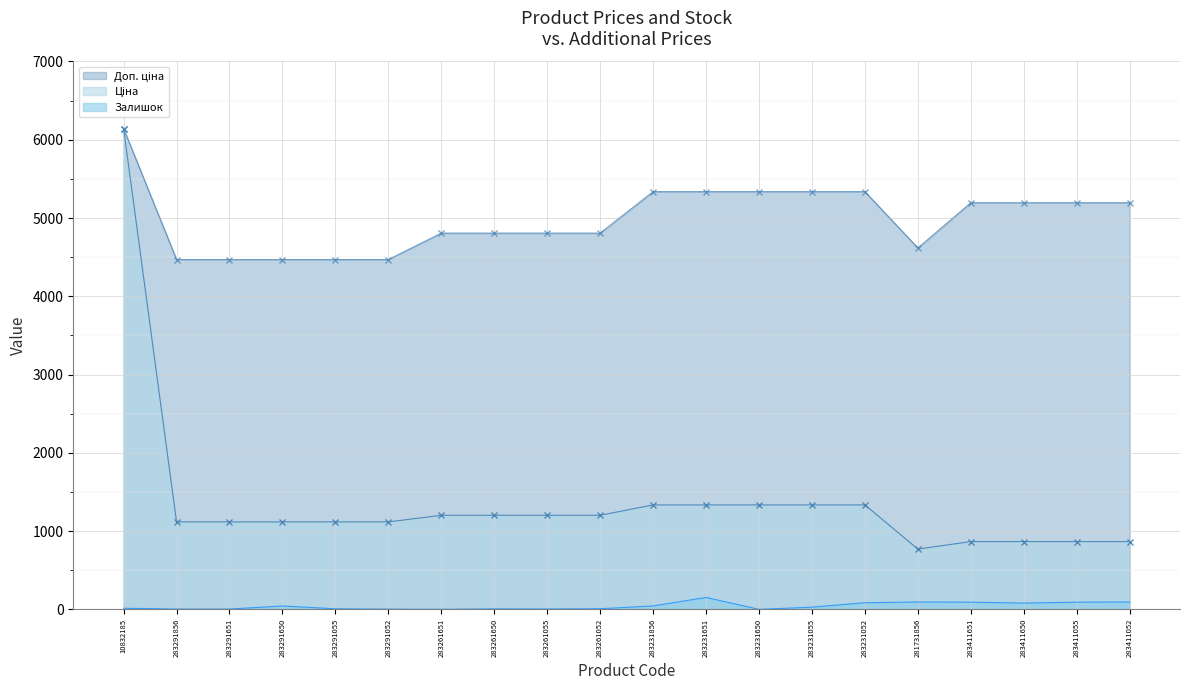

True or false: Доп. ціна has a value of 4806.8 at 283261650.

True